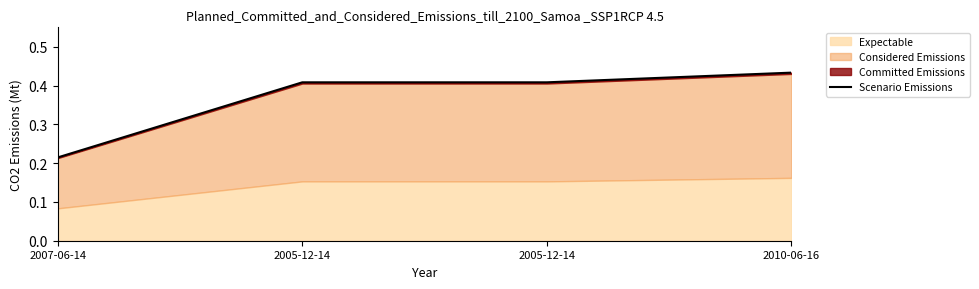

What is the label of the 3rd point from the right?

2005-12-14